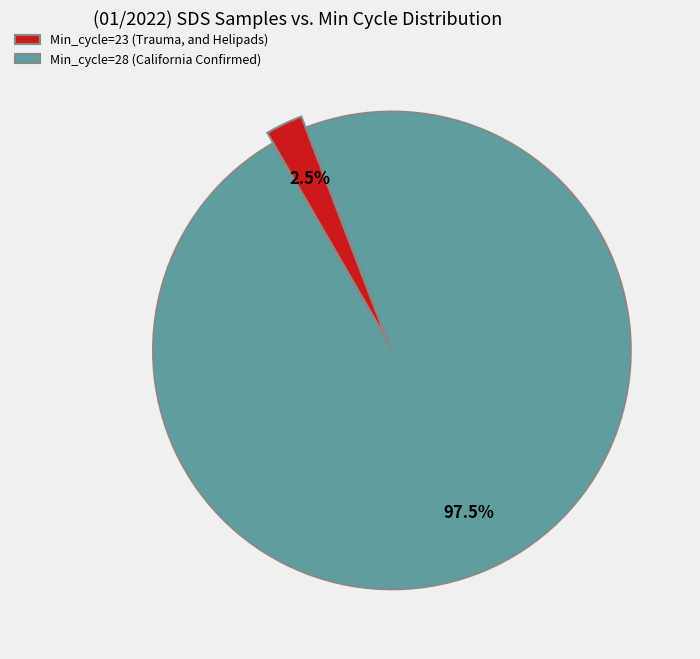

Which slice is the smallest?

Min_cycle=23 (Trauma, and Helipads)